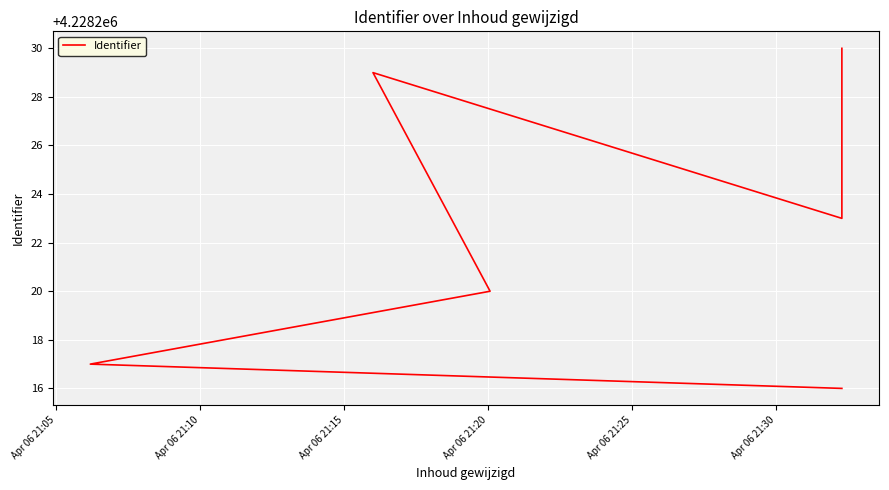

Is it true that the value at Apr 06 21:25 is 7516605?

False